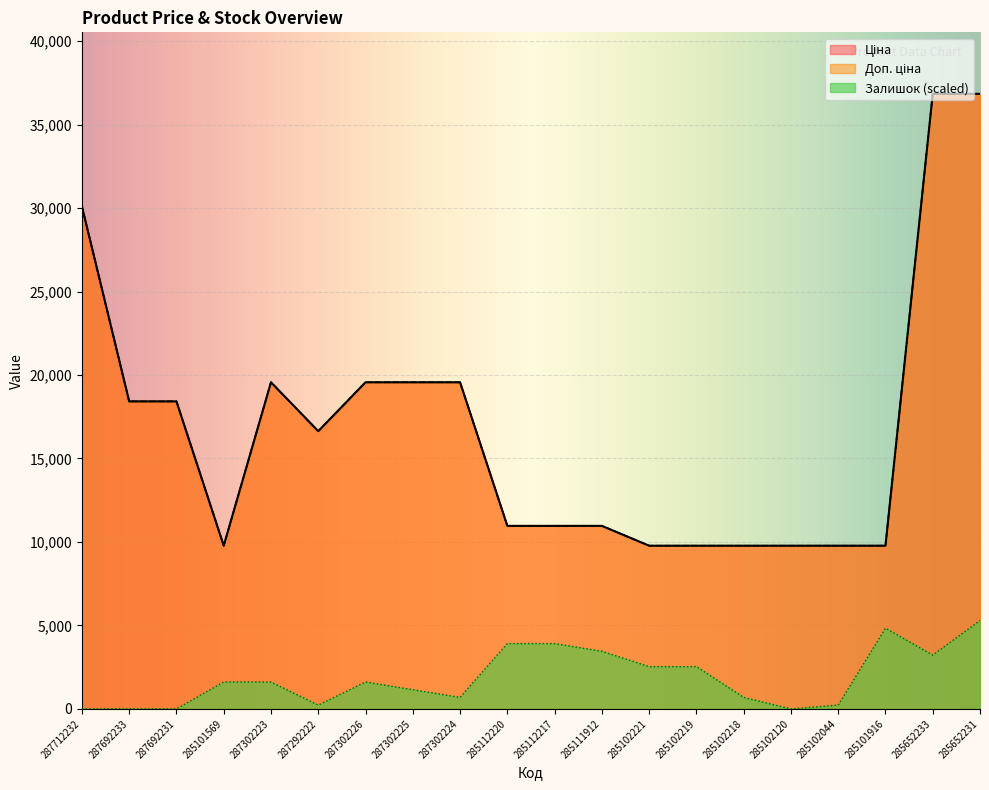

True or false: Ціна and Залишок cross at least once.

False